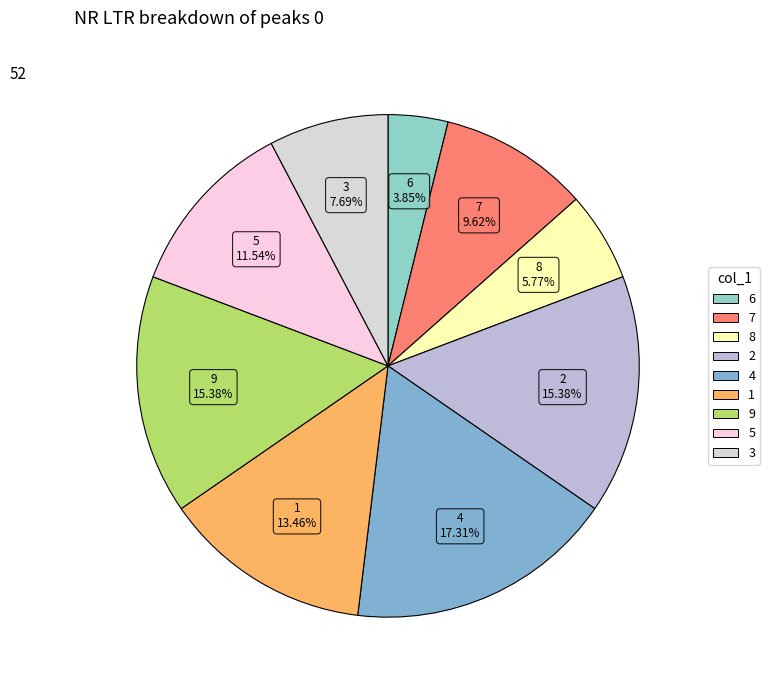

To the nearest percent, what is the difference between the 4 and 9 slice percentages?

2%